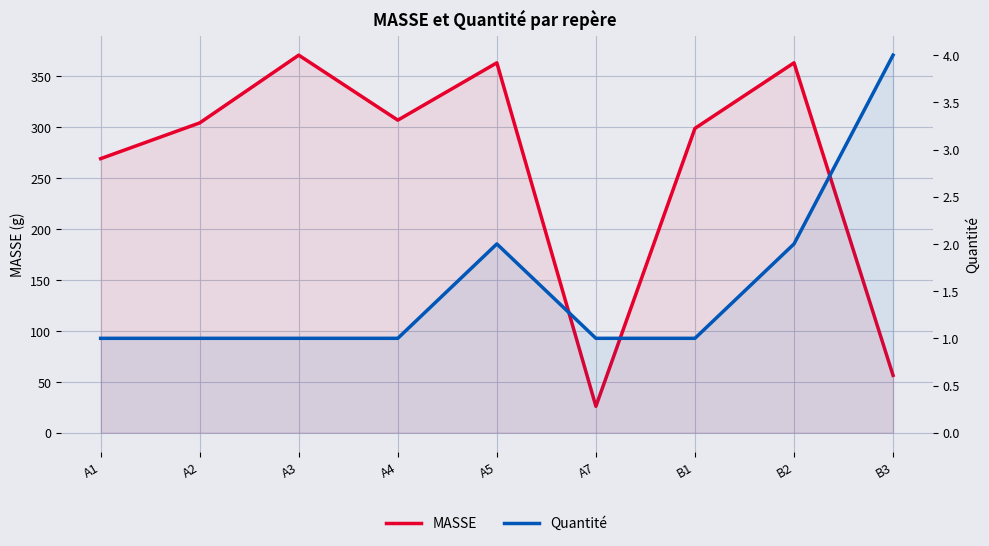

The Quantité series shows 1.0 at A7. True or false?

True